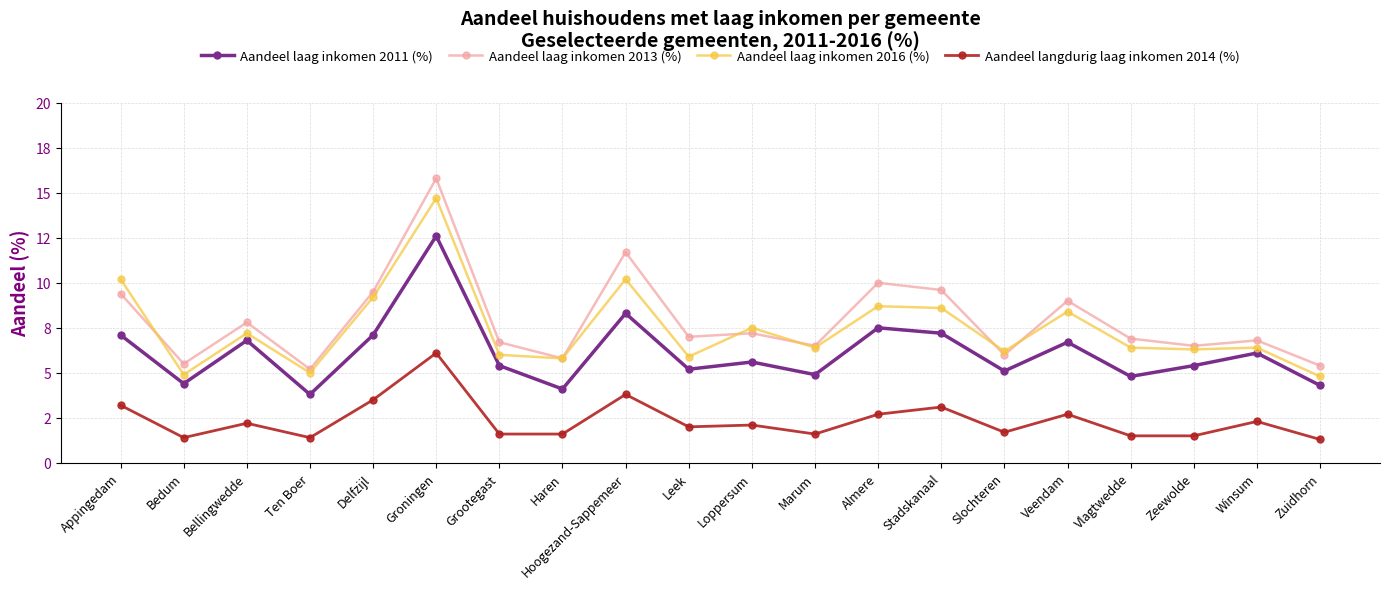

True or false: Aandeel laag inkomen 2016 (%) and Aandeel langdurig laag inkomen 2014 (%) intersect in this chart.

False